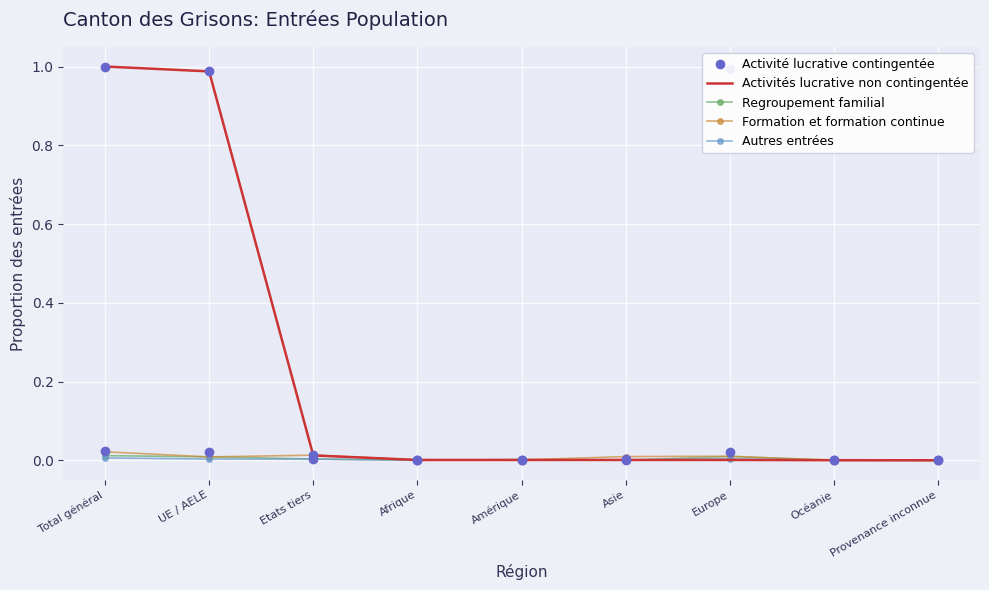

The value of Autres entrées at Etats tiers is 0.0. True or false?

True